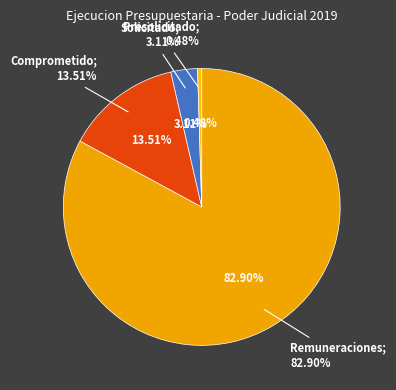

Rank the categories by value from lowest to highest.

Presolicitado, Solicitado, Comprometido, Remuneraciones